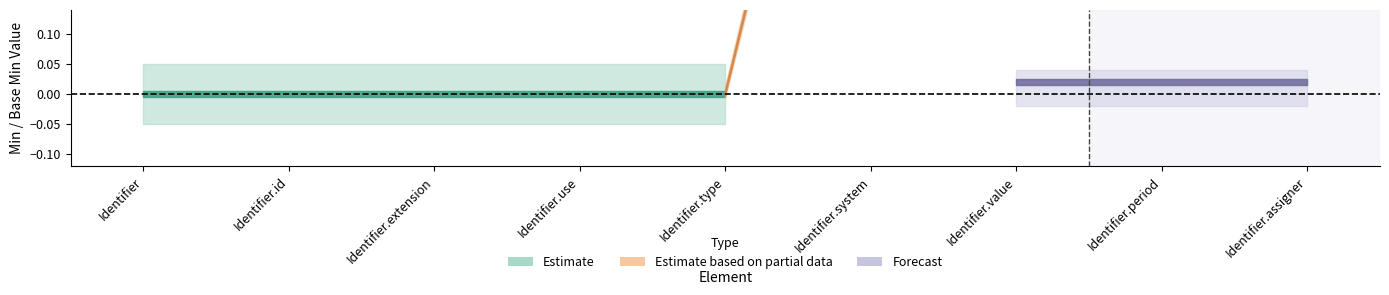

Which category has the lowest value in the Base Min series?

Identifier